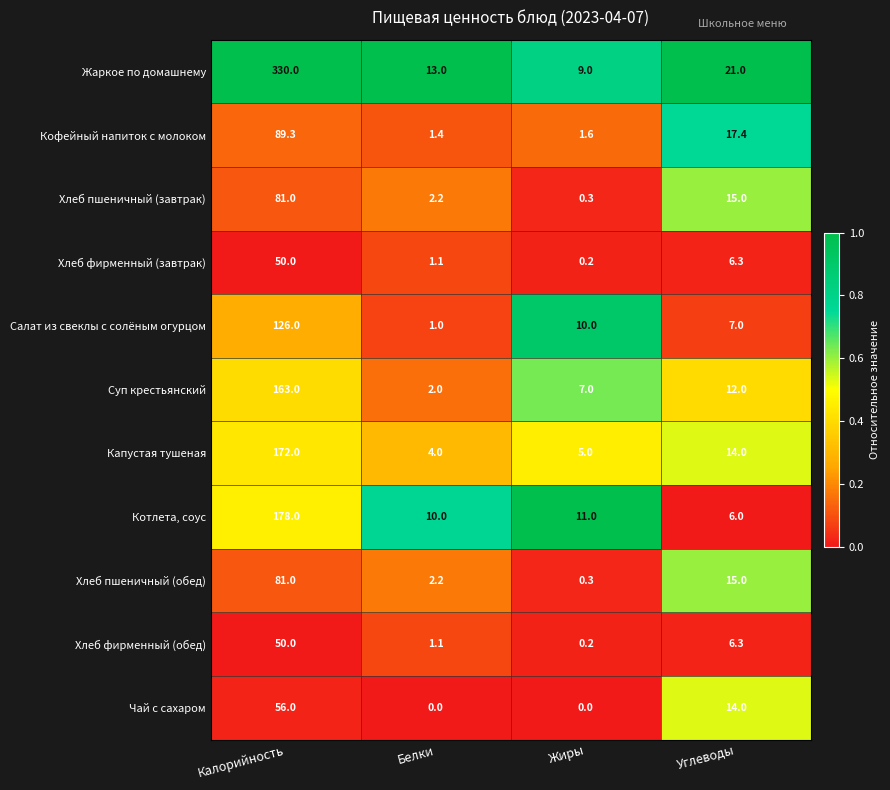

The Котлета, соус series shows 17.7 at Белки. True or false?

False